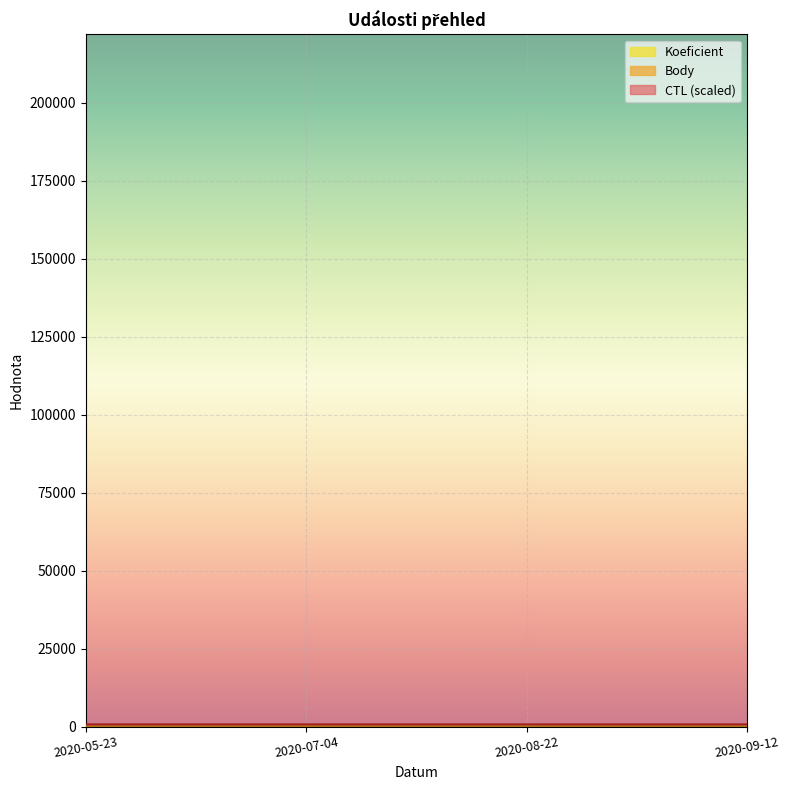

Which has a higher value, 2020-09-12 or 2020-05-23?

2020-09-12